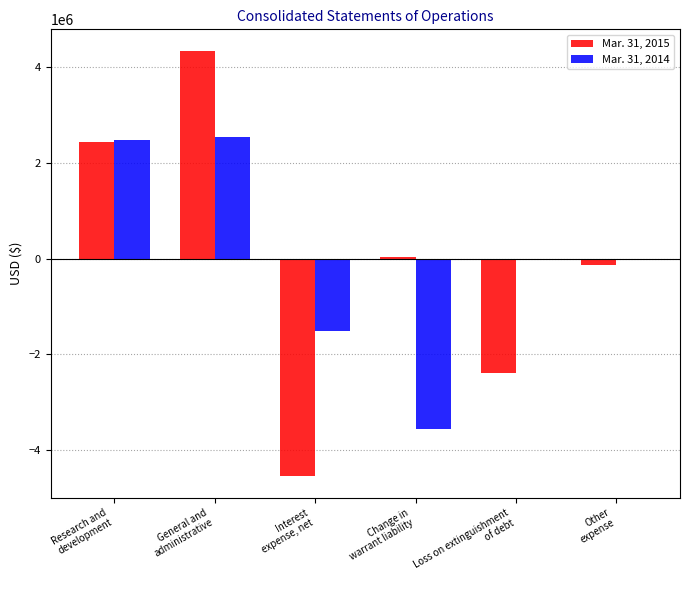

Does the chart contain stacked bars?

No